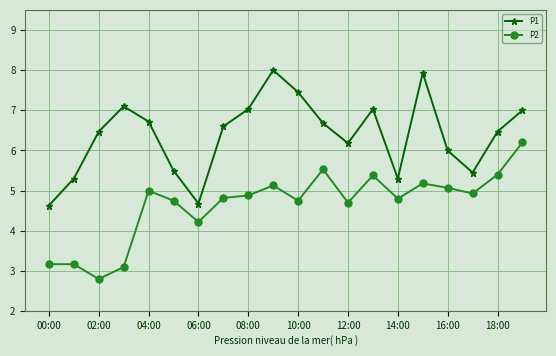

Which series has the largest total across all categories?

P1